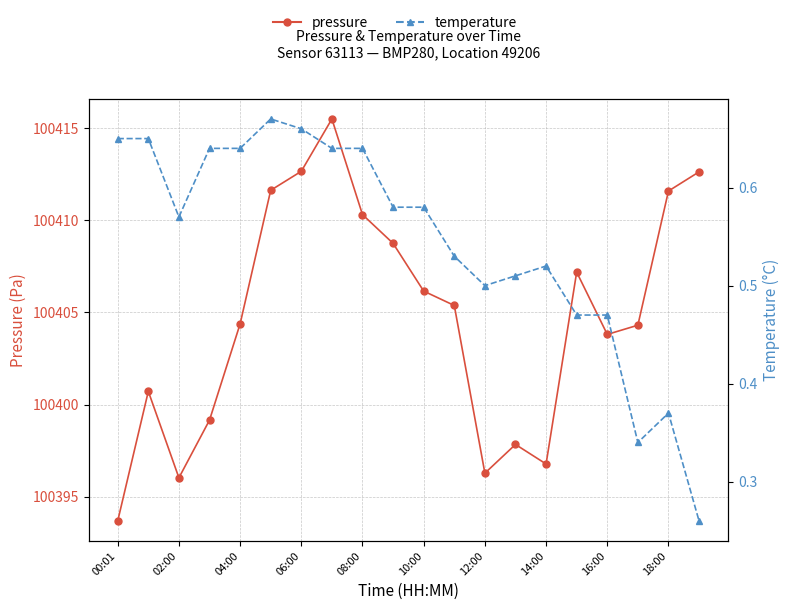

True or false: temperature has more than 0 interior local peaks.

True